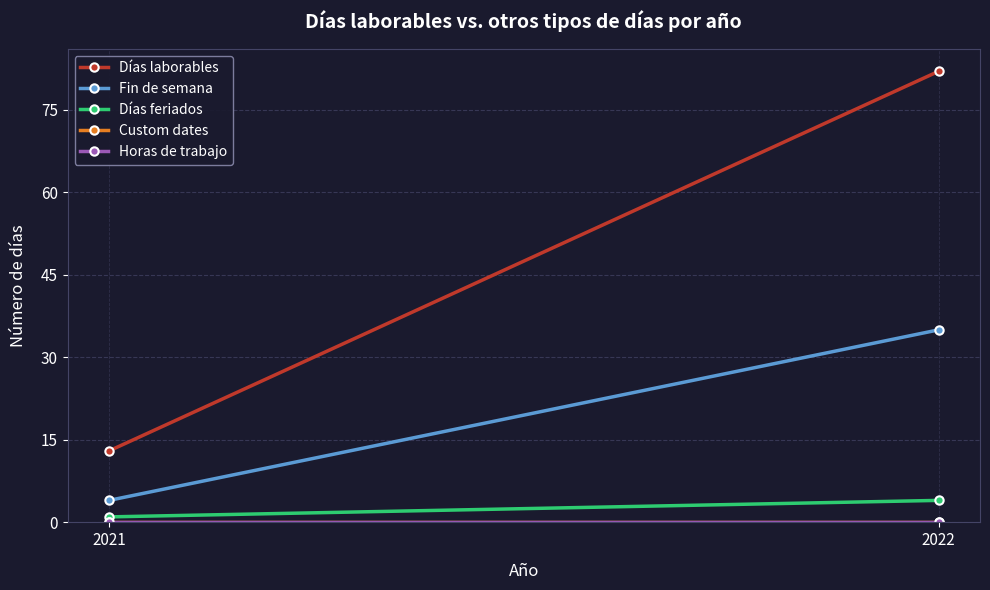

What is the lowest value of the Días feriados series?

1